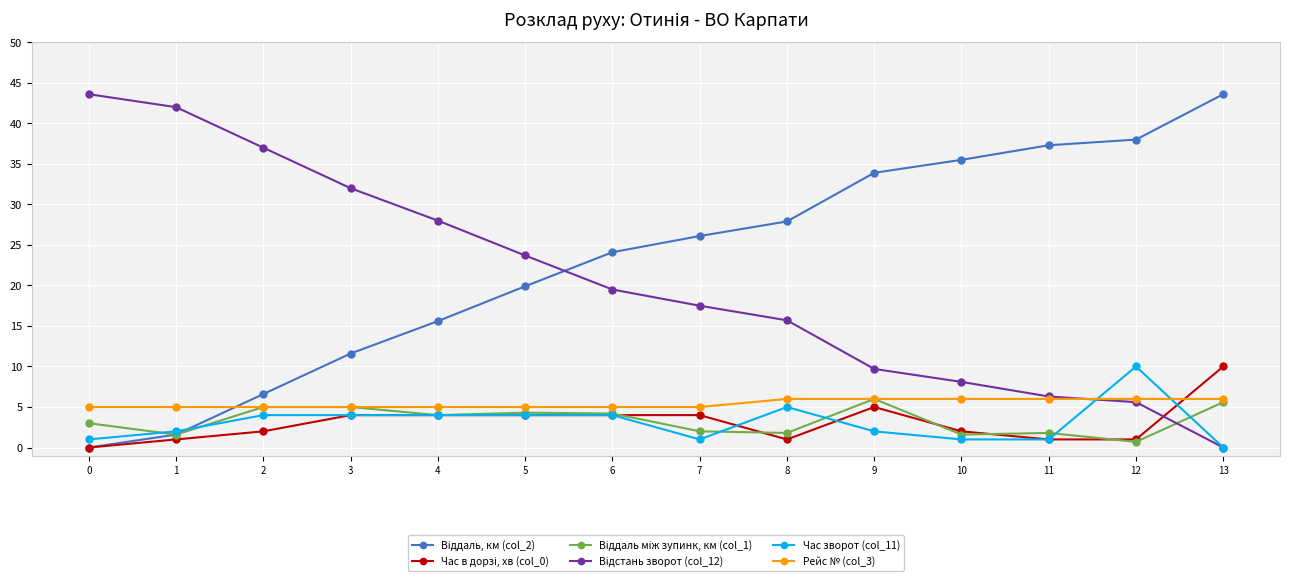

True or false: Рейс № (col_3) has a value of 7.6 at 0.

False